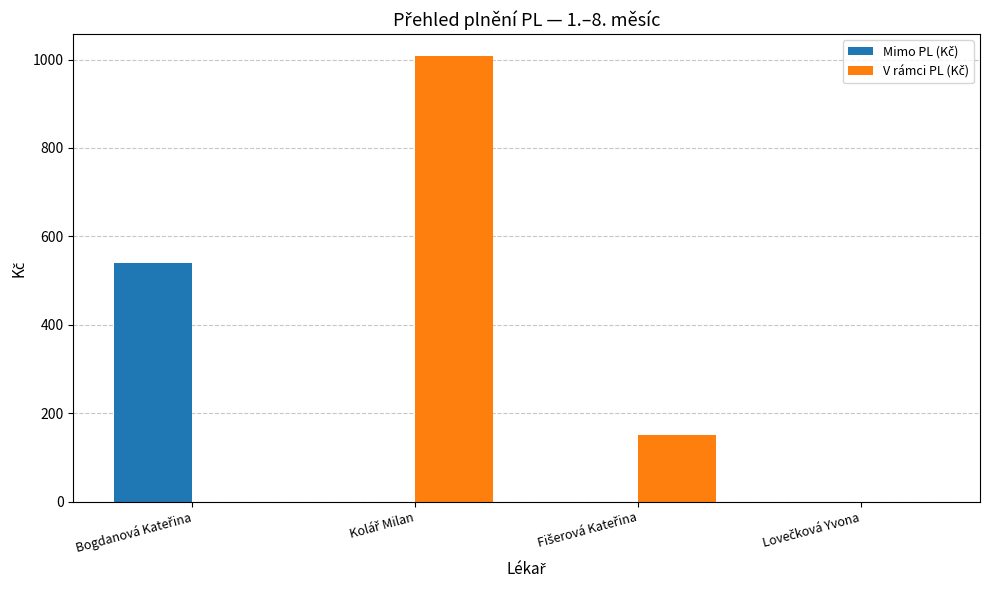

What is the greatest value displayed?

1007.1